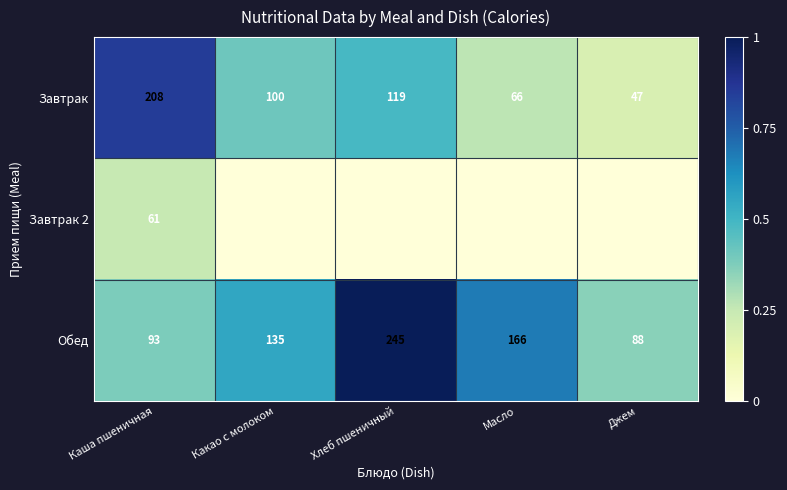

Count the number of categories in the chart.

5